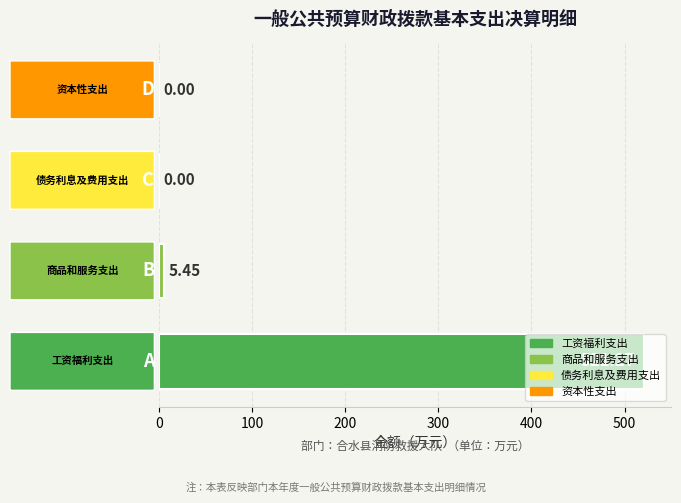

How many data points are above 5?

2